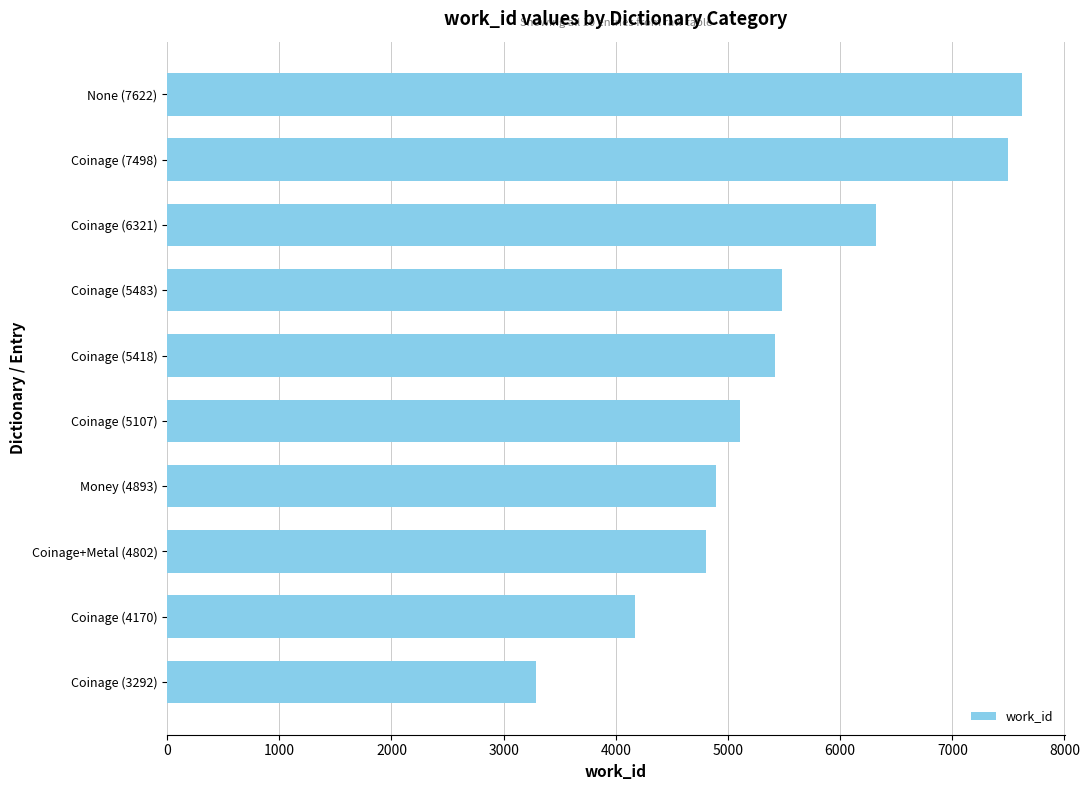

What is the average value?

5461